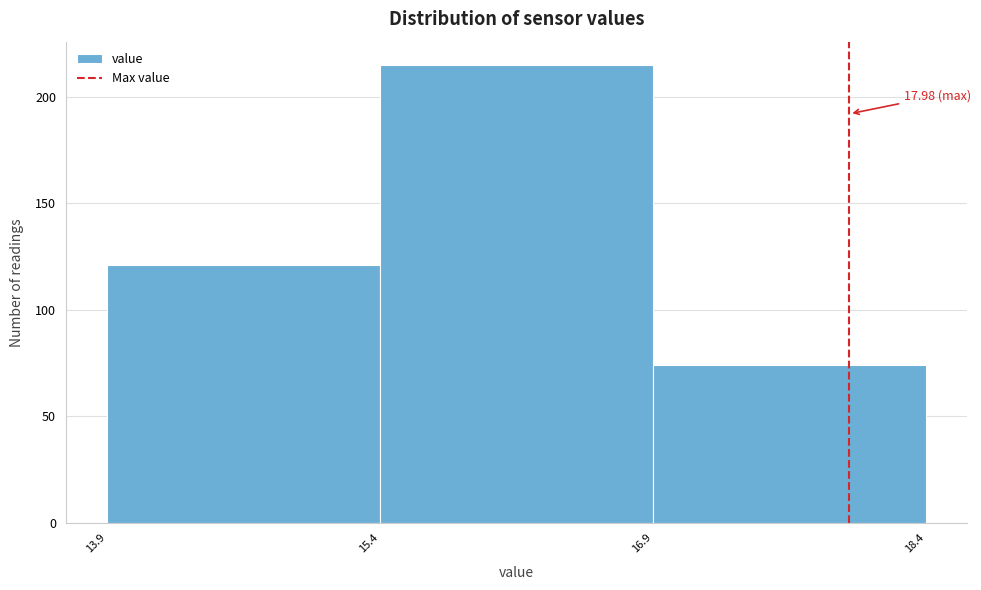

Which range on the x-axis has the tallest bar?

15.4 to 16.9